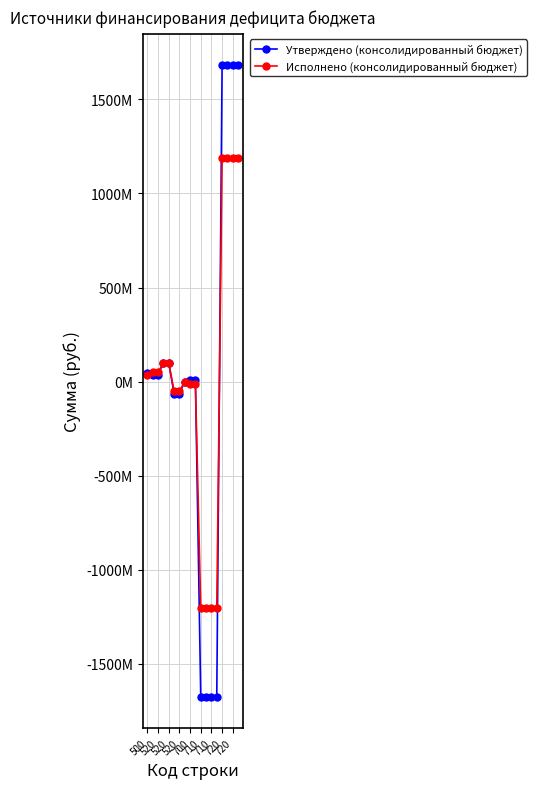

What are all the series names shown in the legend?

Утверждено (консолидированный бюджет), Исполнено (консолидированный бюджет)